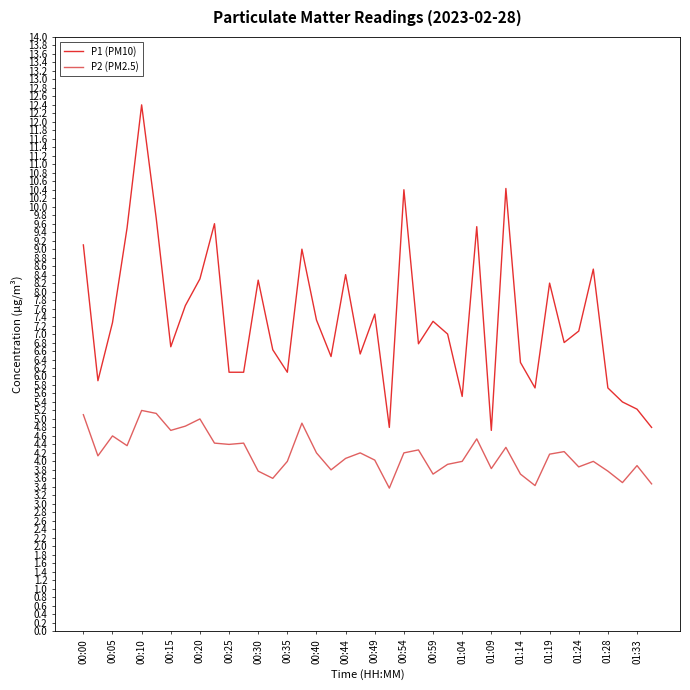

Rank the series by their maximum value, from lowest to highest.

P2 (PM2.5), P1 (PM10)